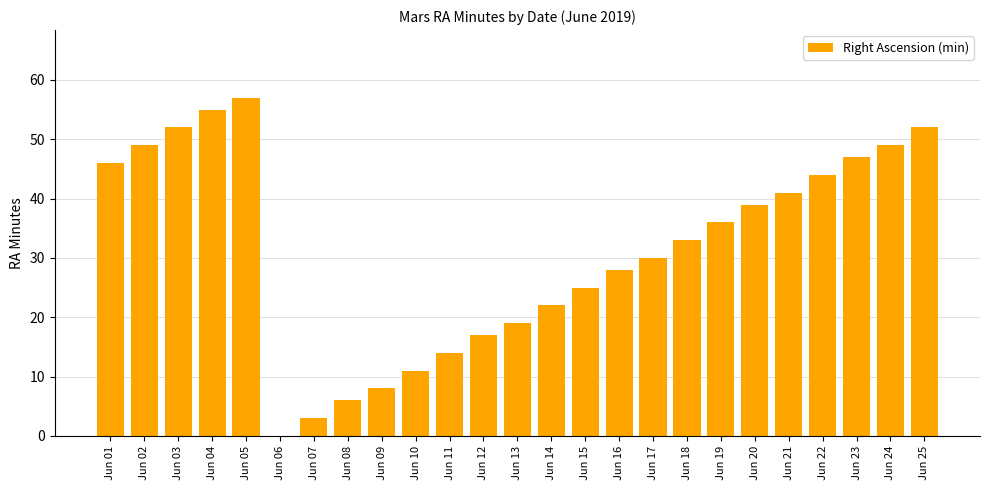

The chart shows a value of 70 at Jun 23. True or false?

False